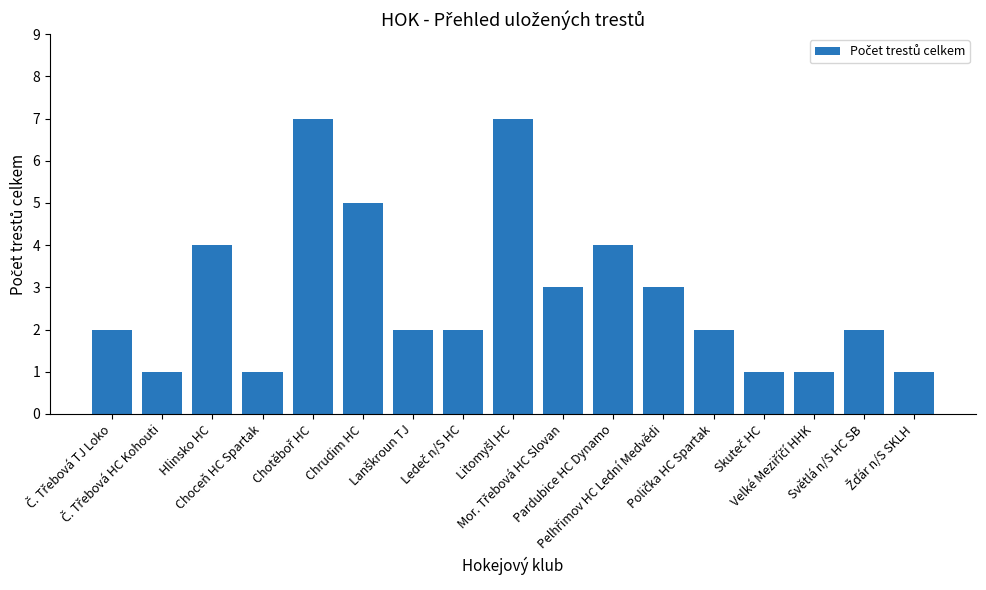

How many distinct data groups are displayed?

1